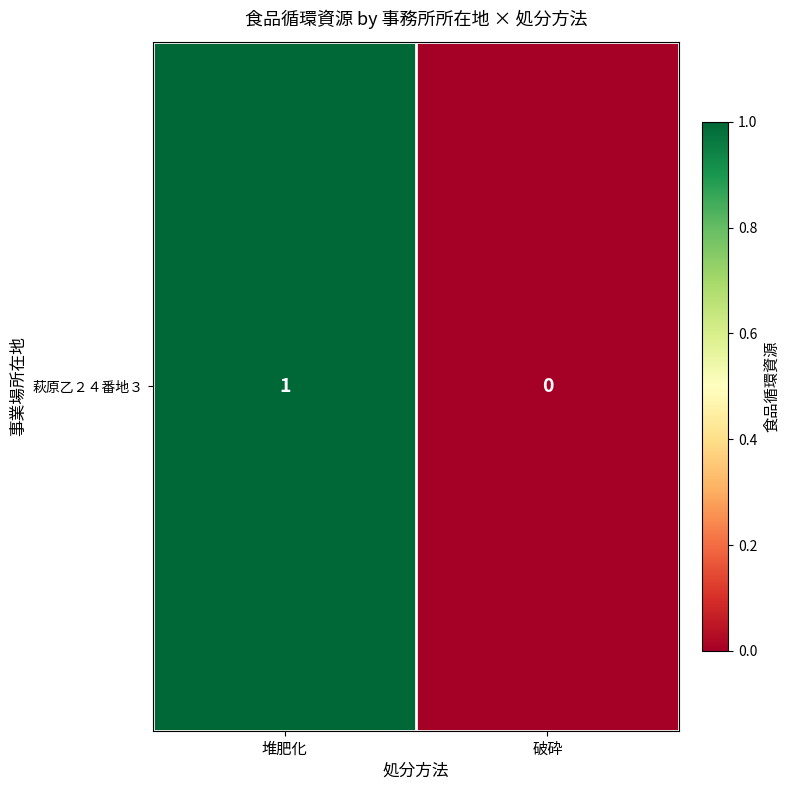

Count the number of data series in this chart.

1